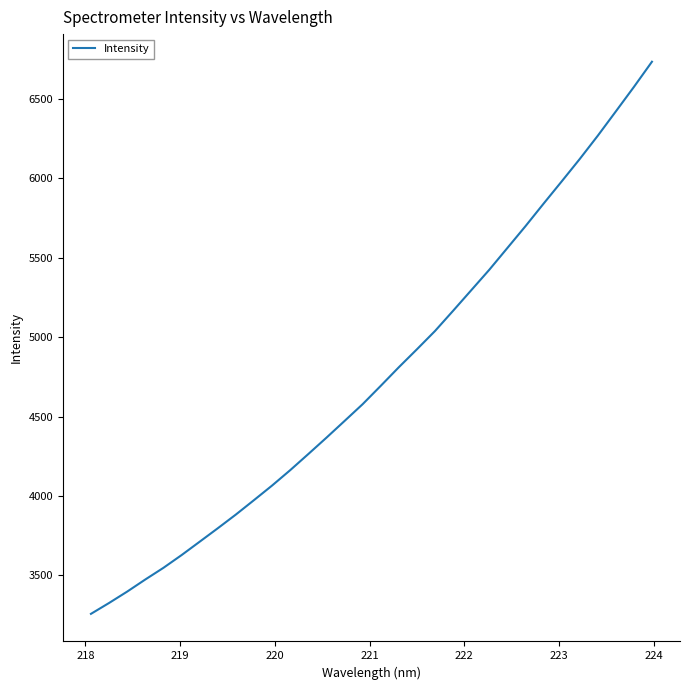

Count the number of values greater than 4692.

16